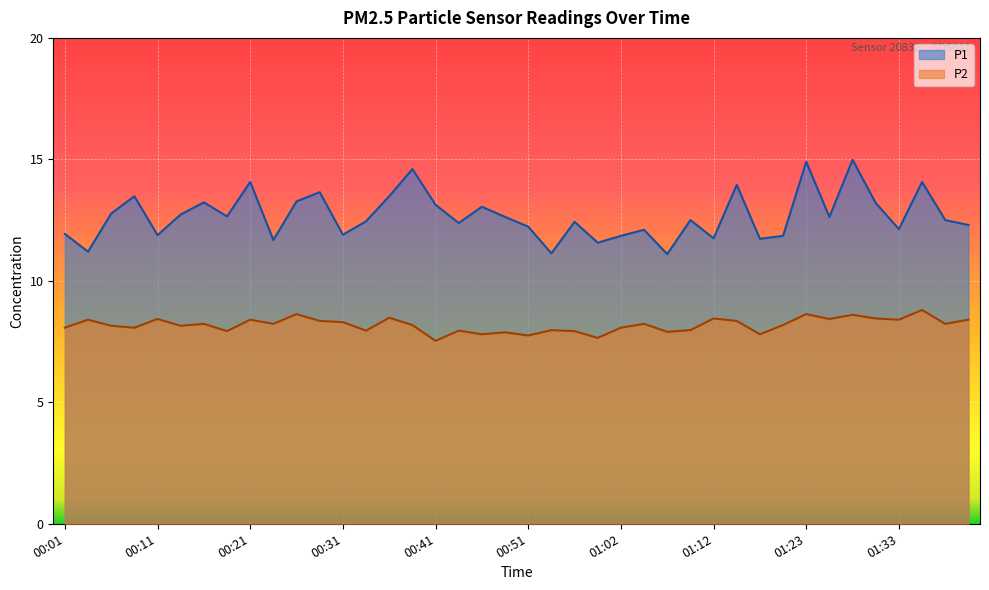

Reading right to left, extract all data points from this chart.

P1: 12.3	12.5	14.1	12.1	13.2	15.0	12.6	14.9	11.8	11.7	13.9	11.8	12.5	11.1	12.1	11.8	11.6	12.4	11.1	12.2	12.6	13.1	12.4	13.1	14.6	13.5	12.4	11.9	13.7	13.3	11.7	14.1	12.7	13.2	12.7	11.9	13.5	12.8	11.2	11.9
P2: 8.4	8.2	8.8	8.4	8.4	8.6	8.4	8.6	8.2	7.8	8.3	8.4	8.0	7.9	8.2	8.1	7.7	7.9	8.0	7.8	7.9	7.8	8.0	7.5	8.2	8.5	8.0	8.3	8.3	8.6	8.2	8.4	7.9	8.2	8.2	8.4	8.1	8.2	8.4	8.1